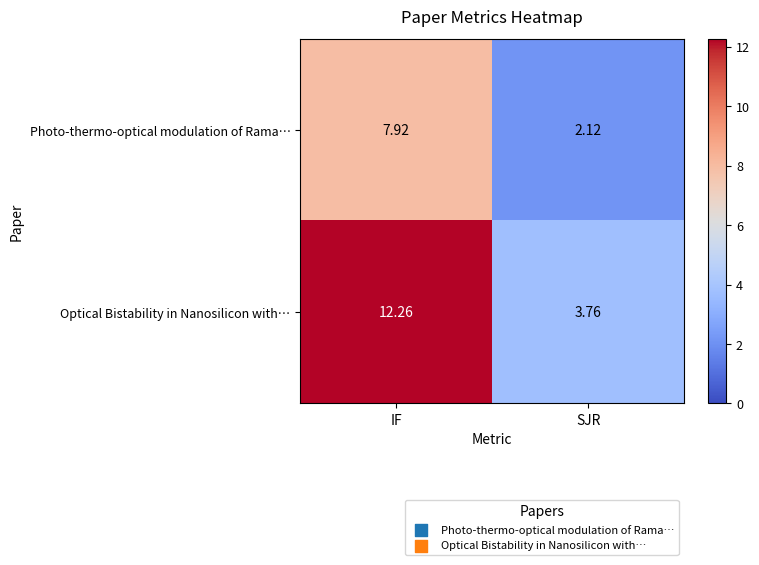

Which series changed the most between IF and SJR?

Optical Bistability in Nanosilicon with…